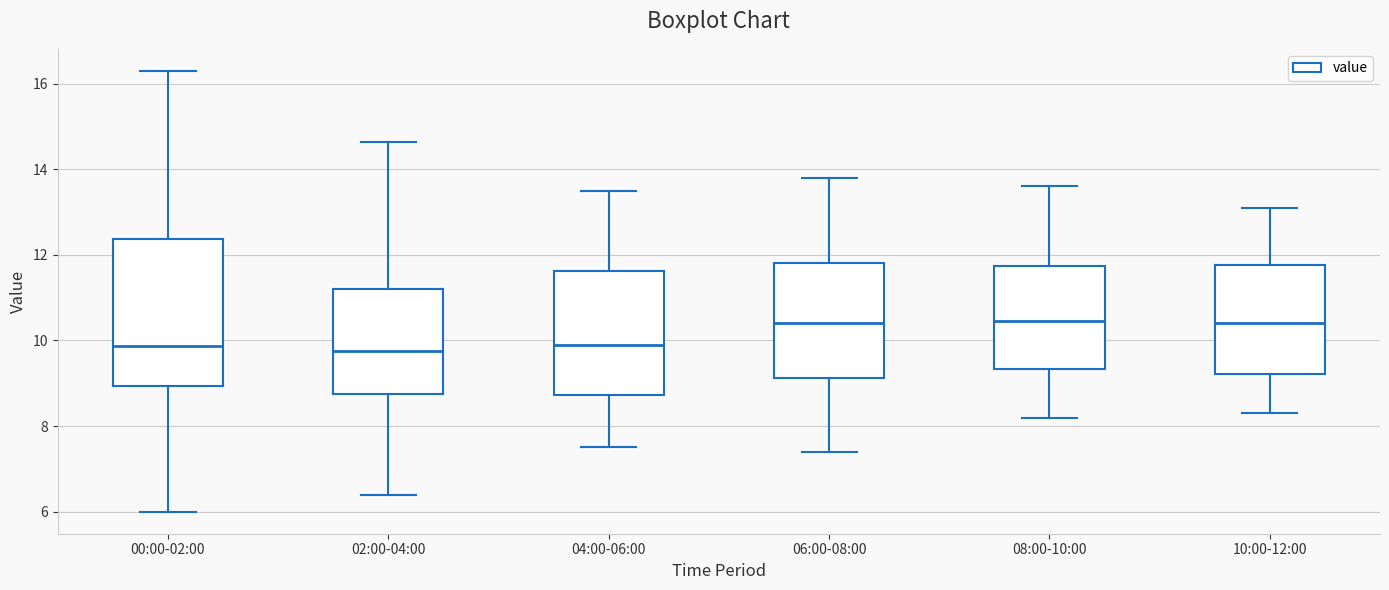

Reading left to right, transcribe this box plot: for each box, give where its median line is, the range the box spans, and where its two whiskers end, as read against the y-axis. The values are not printed on the chart, so give them approximately, as read against the axis.

00:00-02:00: median 9.8, box 9.0 to 12.4, whiskers 6.0 to 16.4
02:00-04:00: median 9.8, box 8.8 to 11.2, whiskers 6.4 to 14.6
04:00-06:00: median 10.0, box 8.8 to 11.6, whiskers 7.6 to 13.6
06:00-08:00: median 10.4, box 9.2 to 11.8, whiskers 7.4 to 13.8
08:00-10:00: median 10.4, box 9.4 to 11.8, whiskers 8.2 to 13.6
10:00-12:00: median 10.4, box 9.2 to 11.8, whiskers 8.4 to 13.2